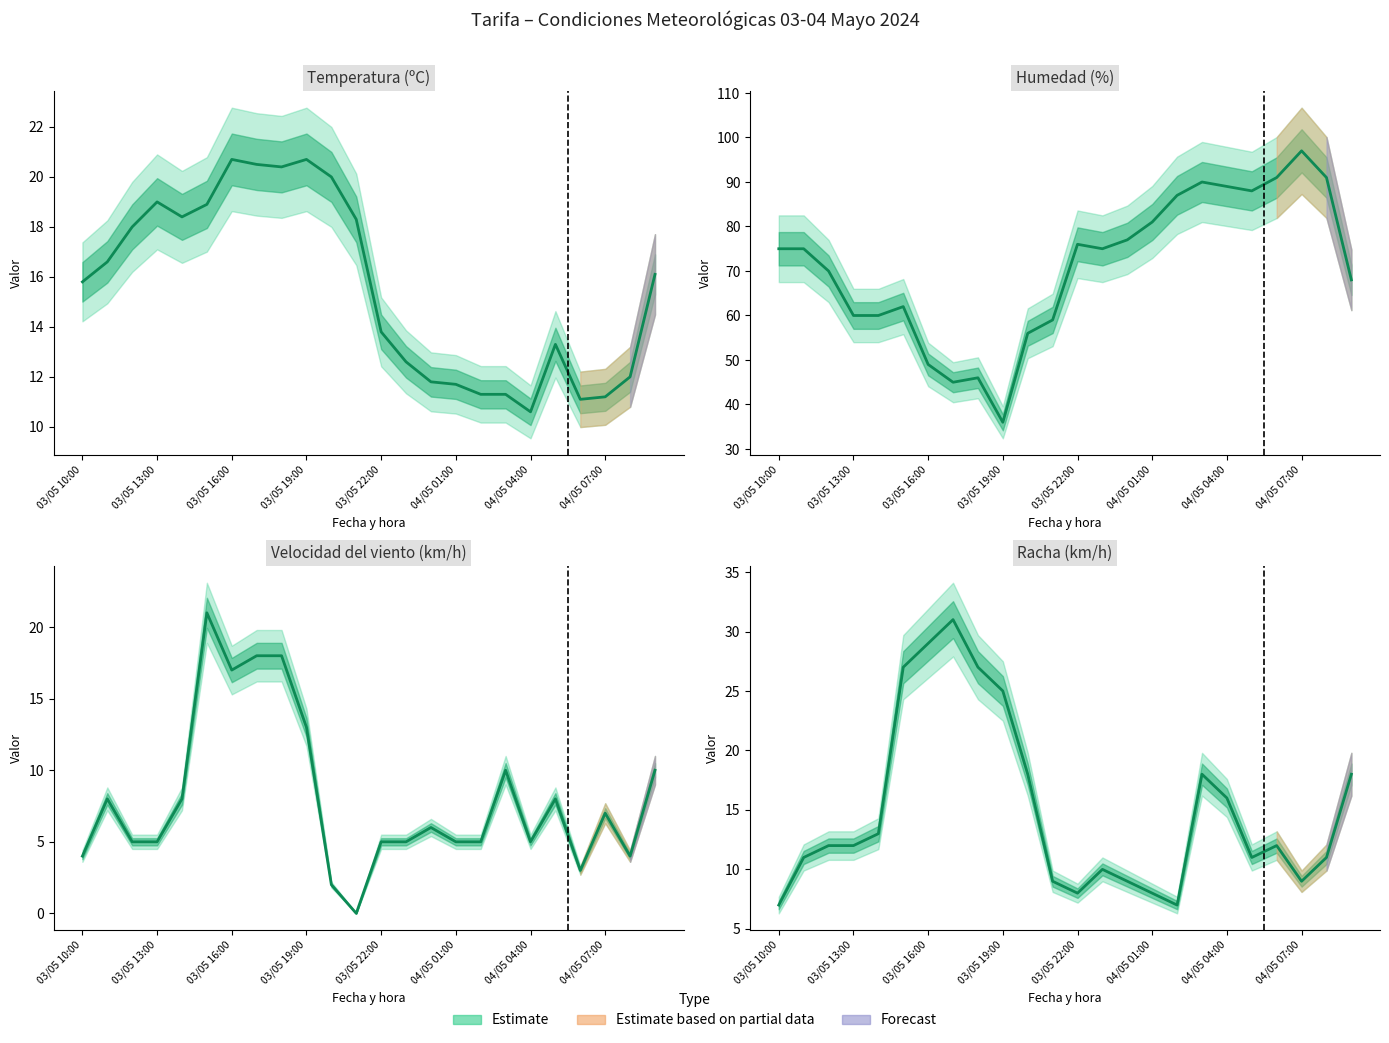

At which label is Temperatura (ºC) closest to 15?

03/05 10:00